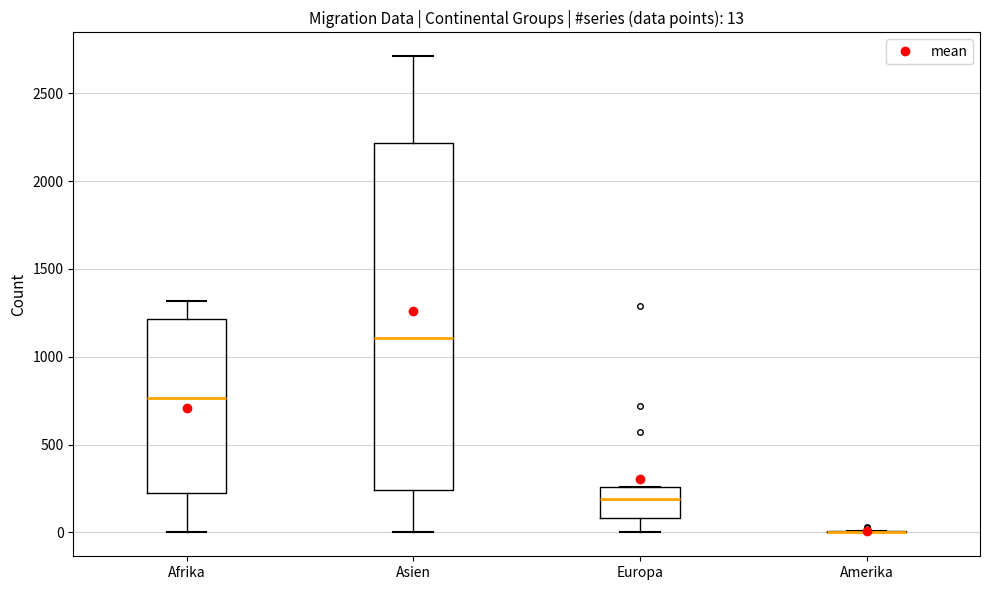

Which box is the tallest, from its lower edge to its upper edge?

Asien